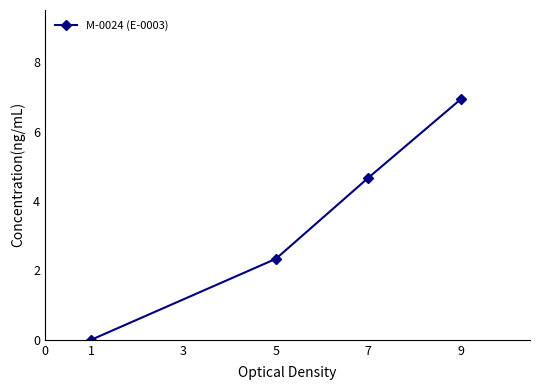

How many values are below 4?

2